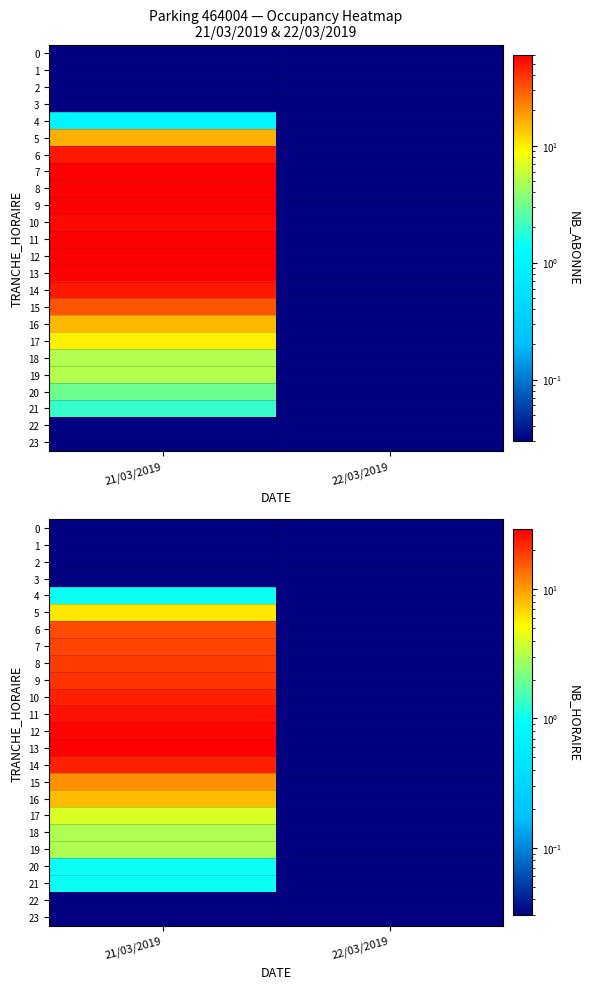

Which series has the largest total across all categories?

13